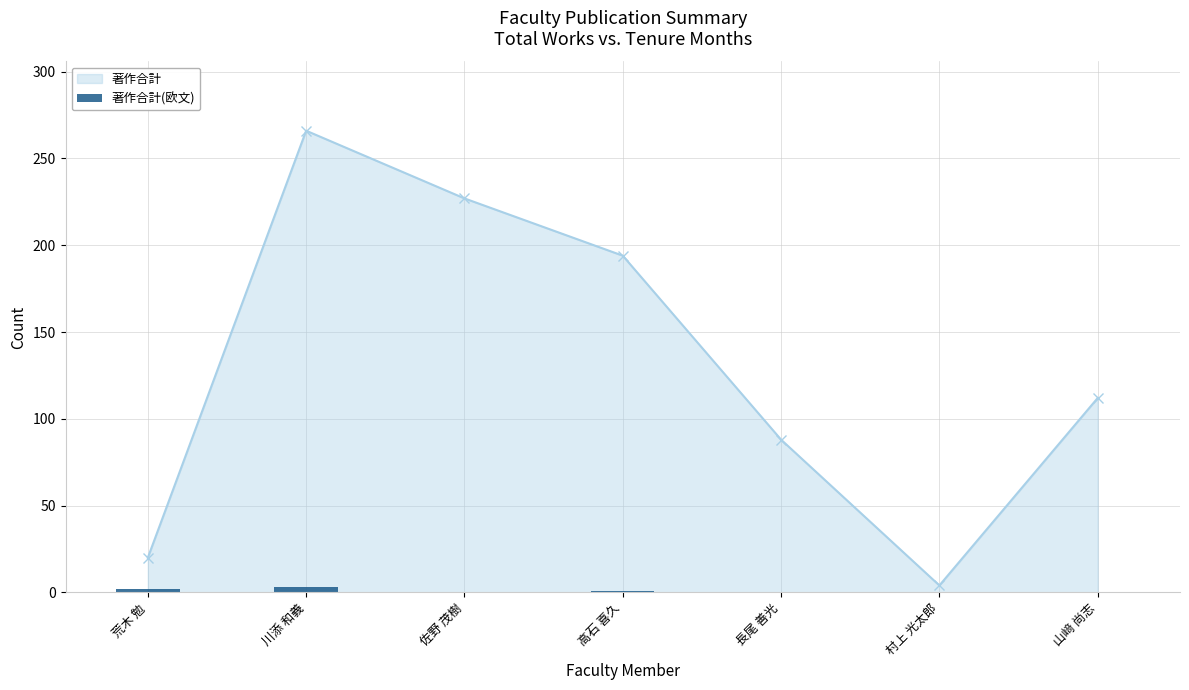

The 著作合計 series shows 266 at 川添 和義. True or false?

True